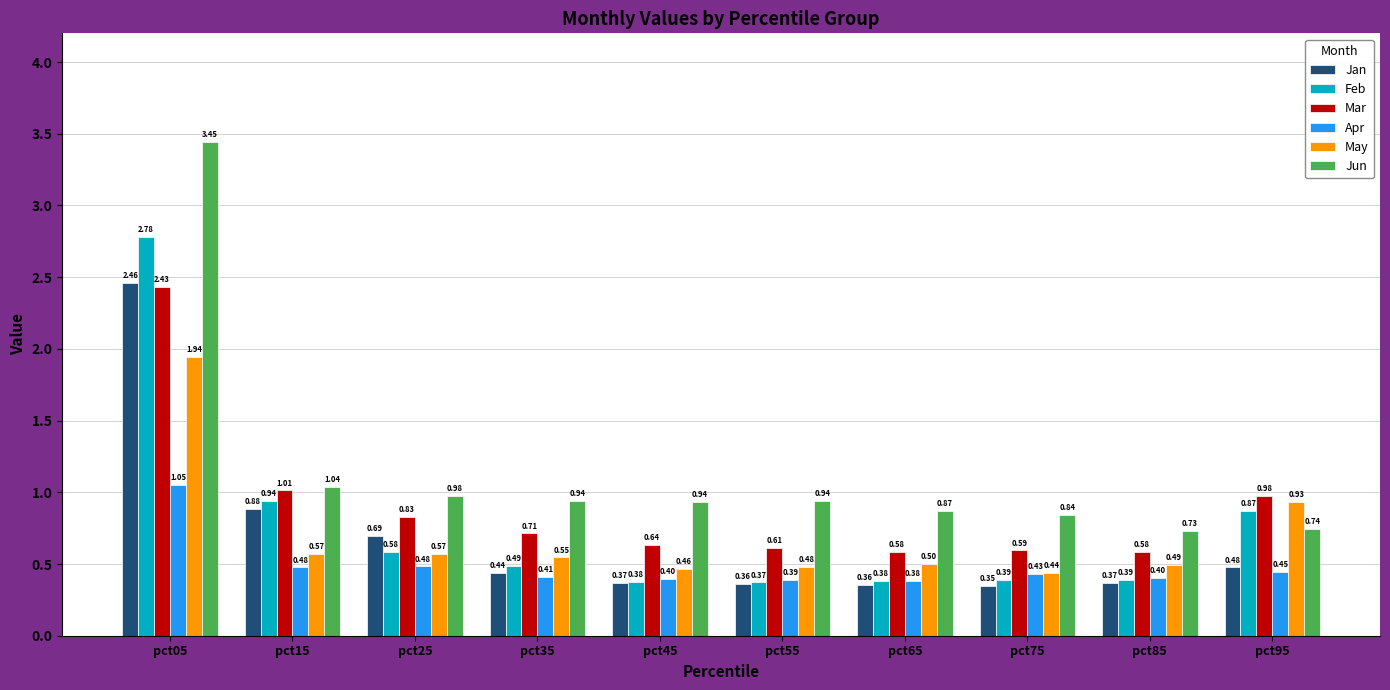

Rank the series at pct95 from highest to lowest value.

Mar, May, Feb, Jun, Jan, Apr